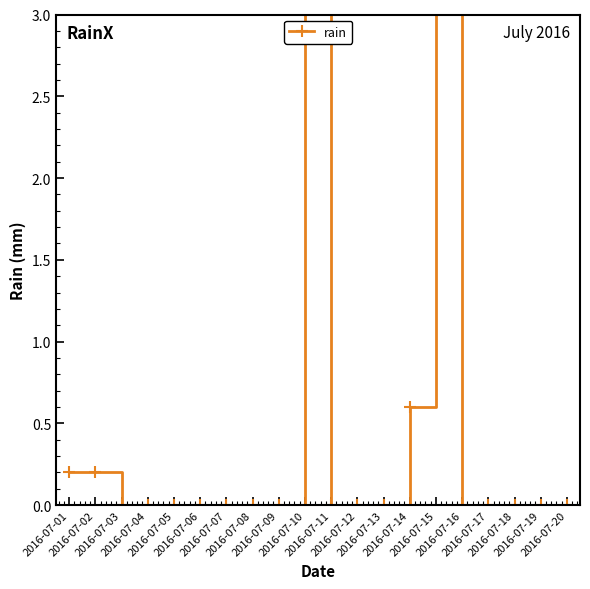

Which has a higher value, 2016-07-05 or 2016-07-08?

2016-07-05